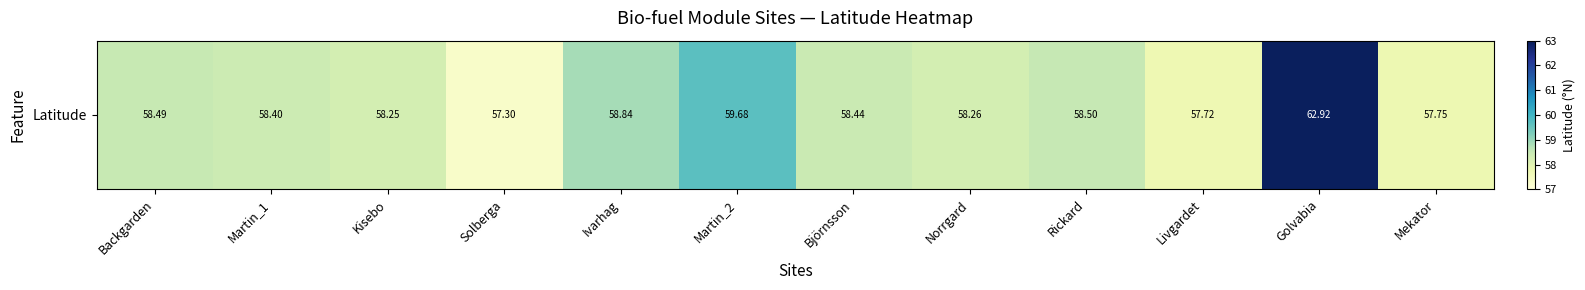

Which has a higher value, Golvabia or Solberga?

Golvabia